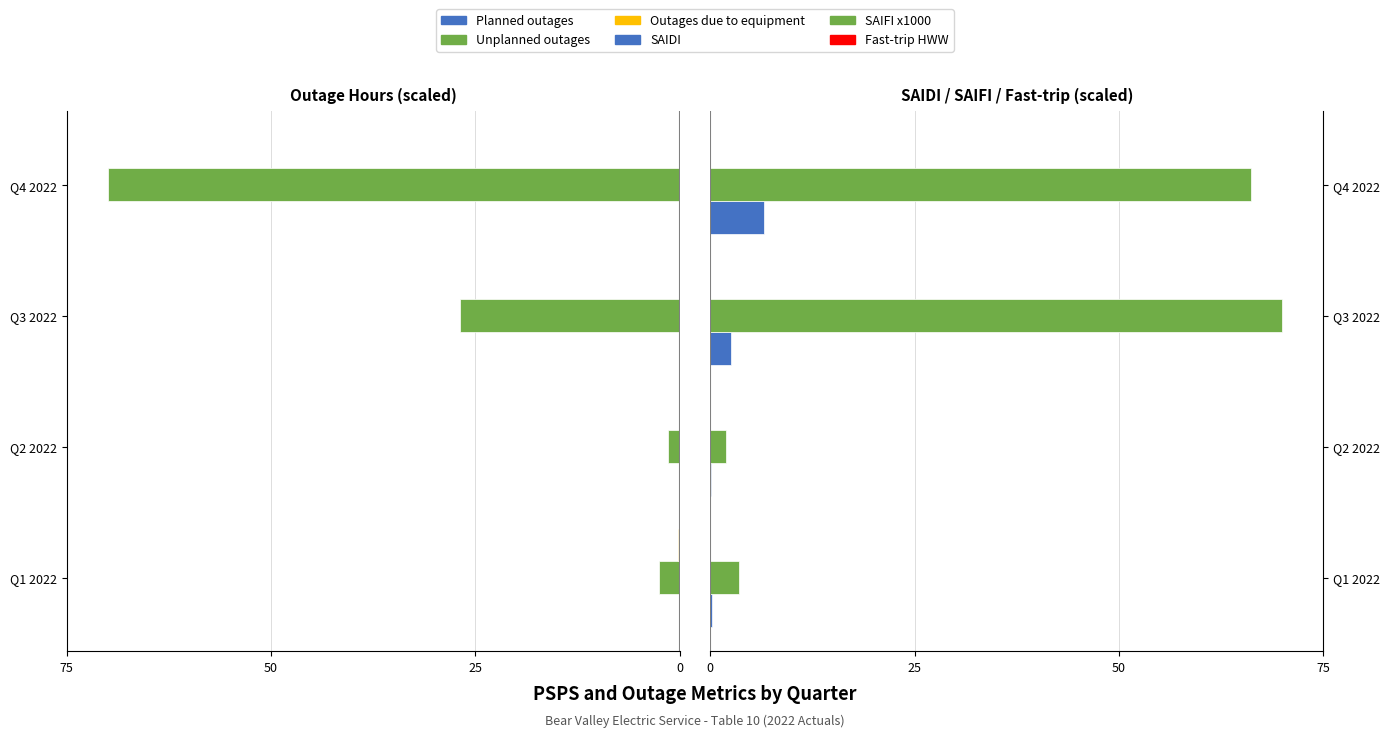

How many data points in Fast-trip HWW are above 0?

1